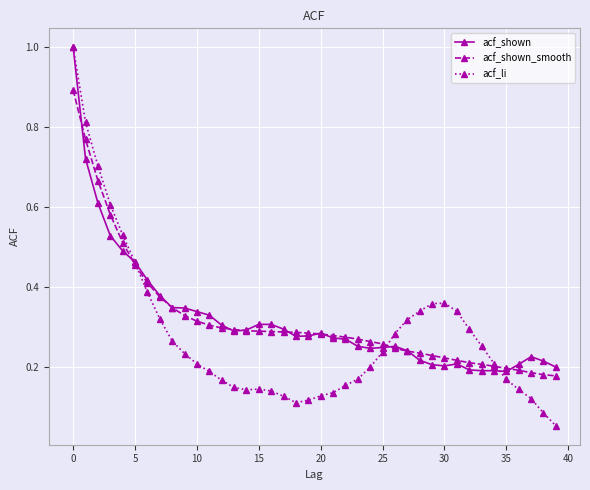

At how many categories does at least one series exceed 0?

40